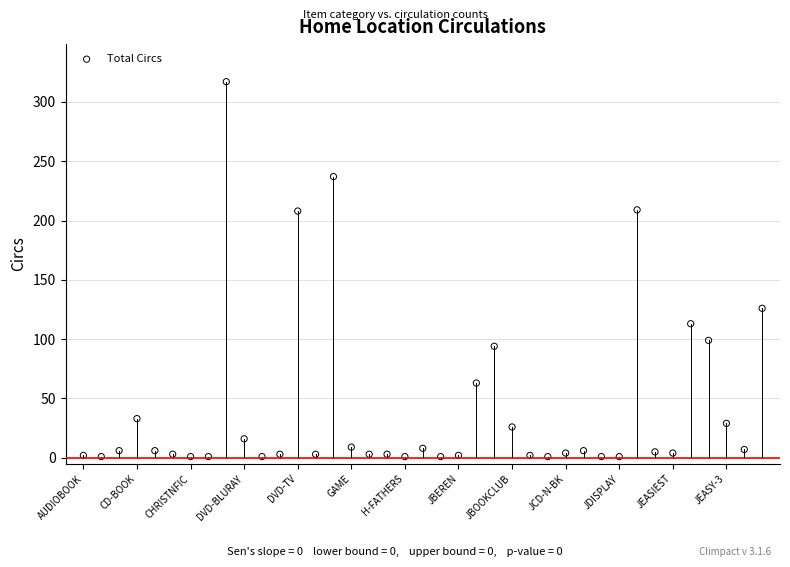

What Y value in the scatter plot is closest to 159?

126